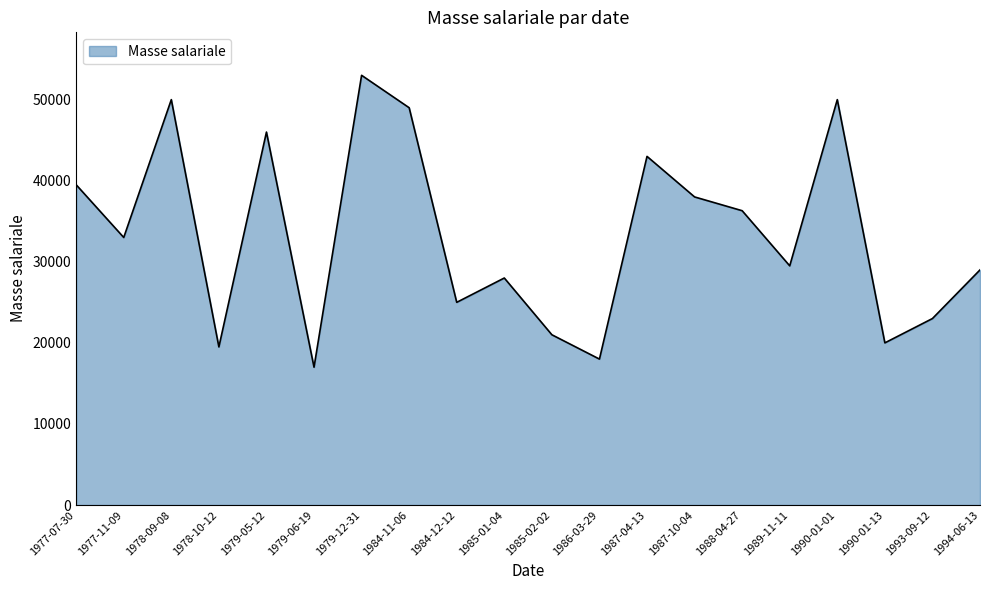

What is the difference between the values at 1988-04-27 and 1977-07-30?

3200